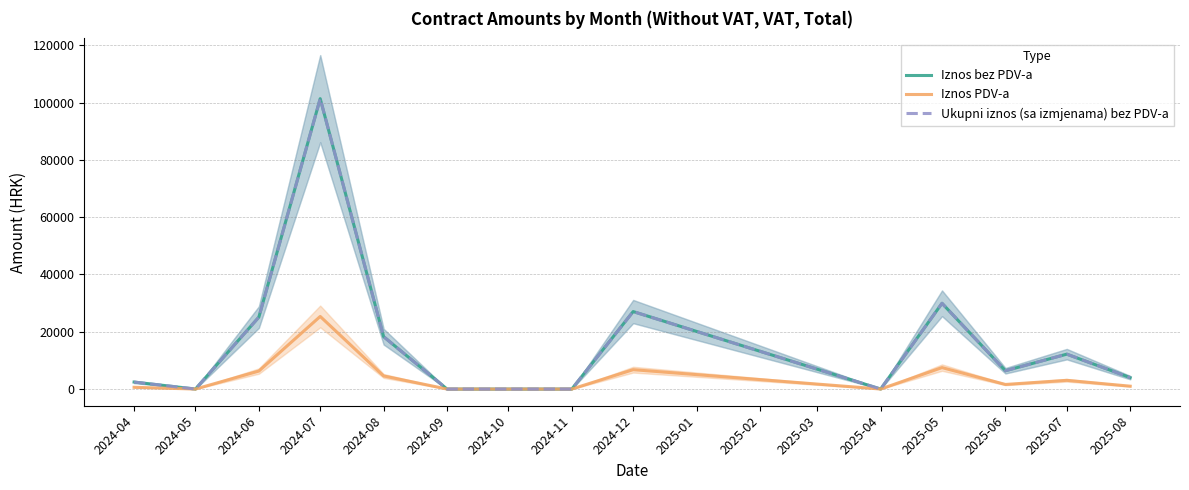

True or false: Ukupni iznos (sa izmjenama) bez PDV-a and Iznos bez PDV-a intersect in this chart.

False